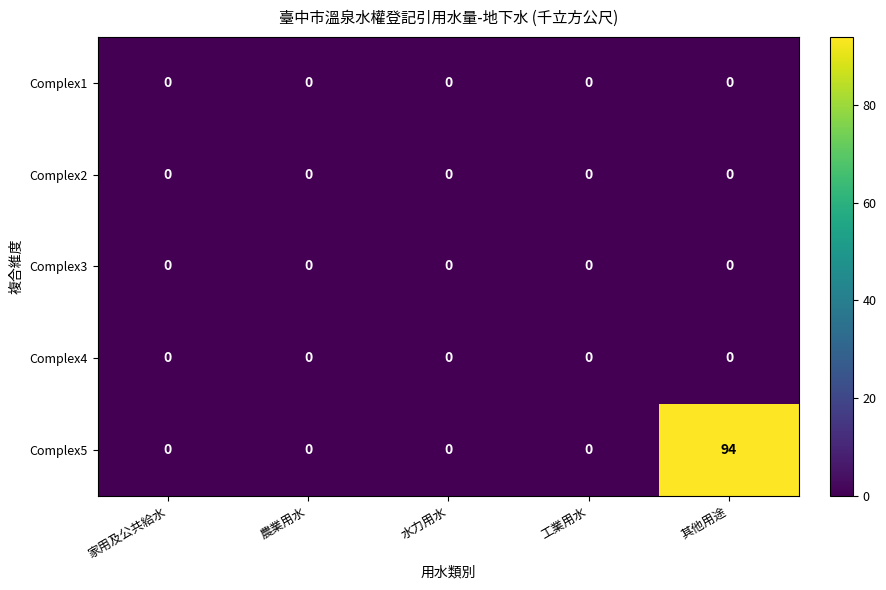

Which label corresponds to the largest value in the chart?

其他用途